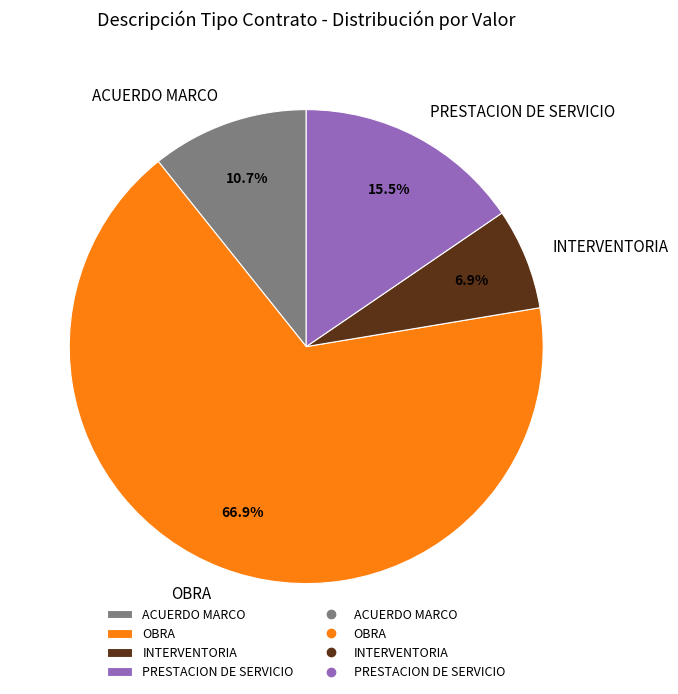

What is the largest slice in the pie chart?

OBRA